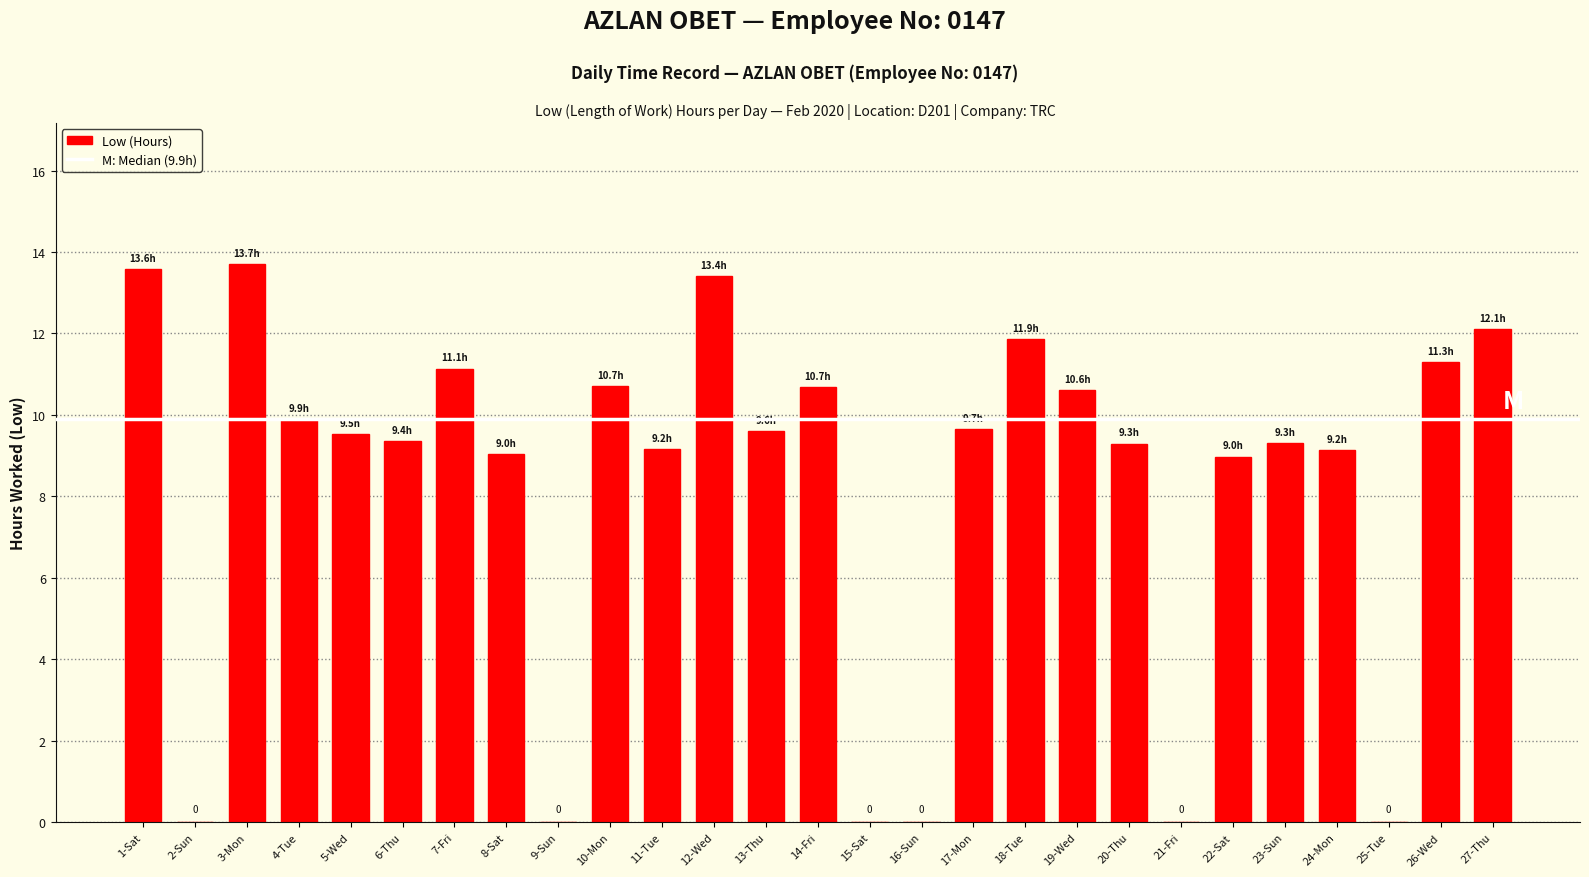

What is the sum of all values?

222.2